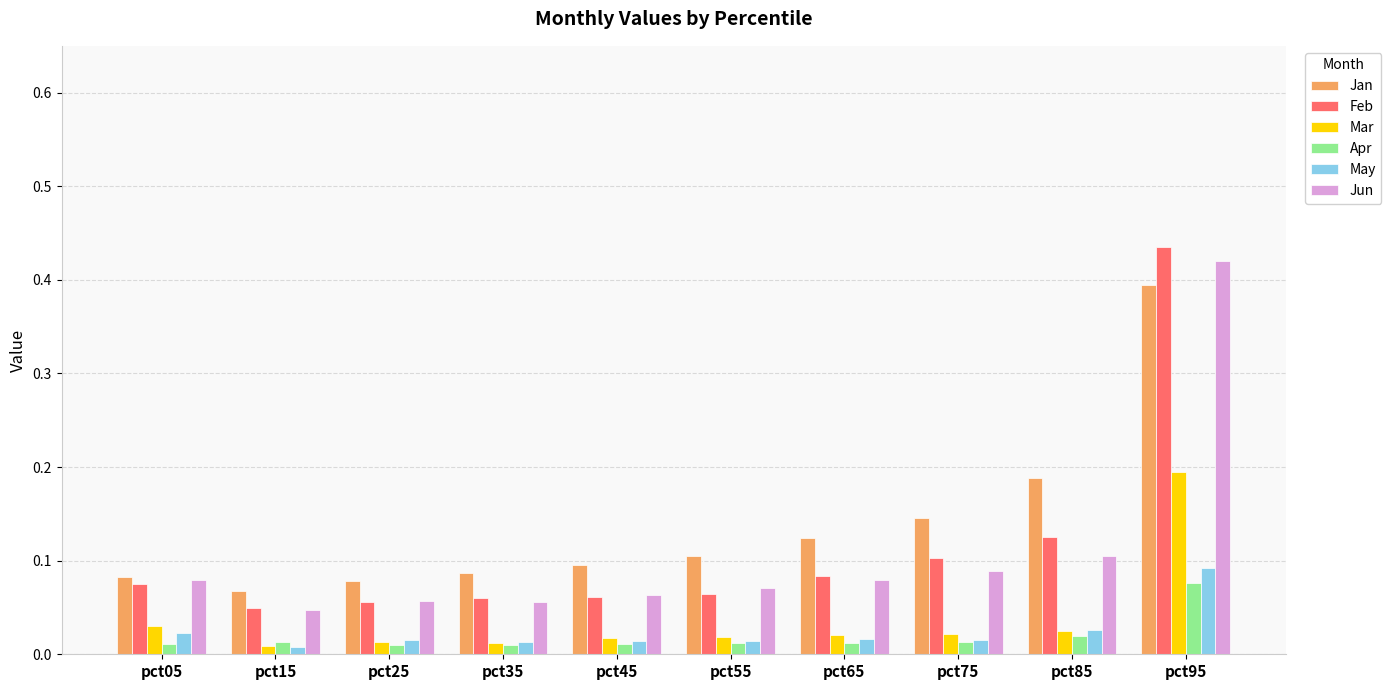

The Jan series shows 0.4 at pct95. True or false?

True